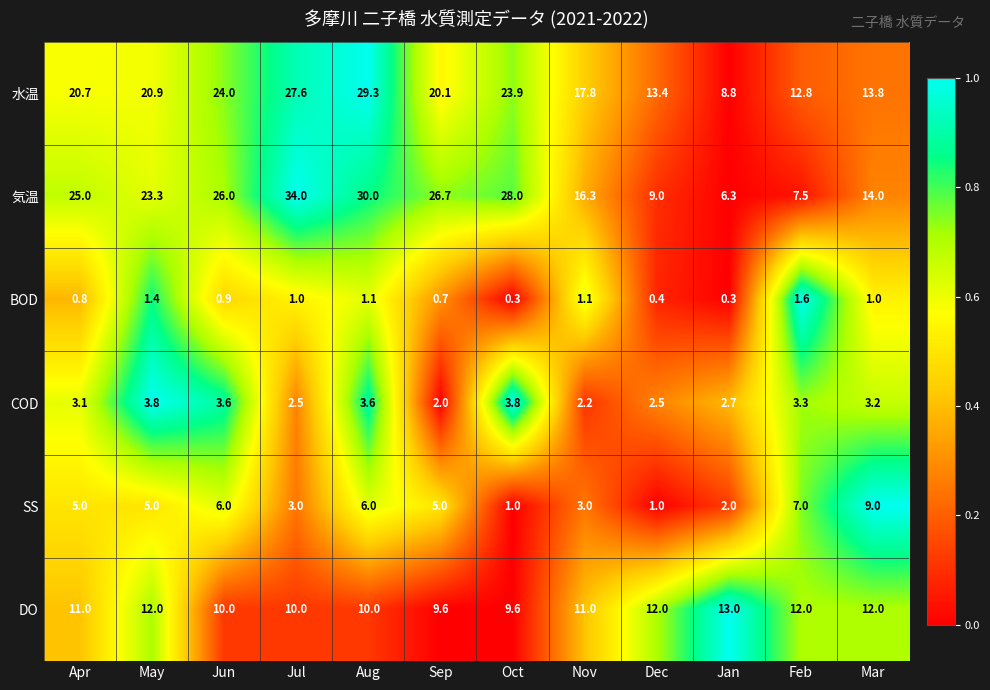

Which series changed the most between Apr and May?

気温